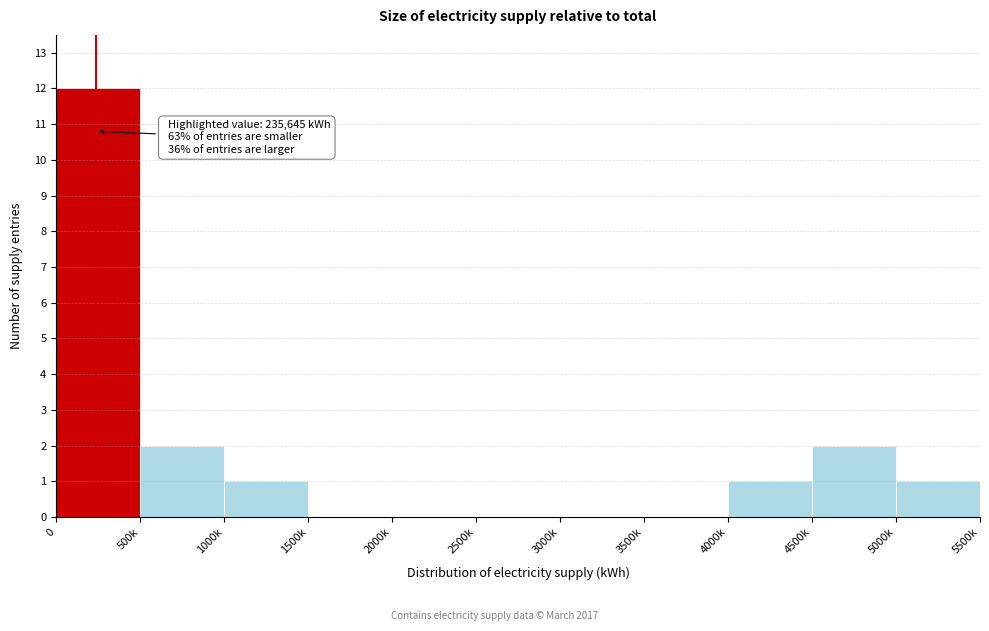

Reading left to right, extract all data points from this chart.

0=12	500k=2	1000k=1	1500k=0	2000k=0	2500k=0	3000k=0	3500k=0	4000k=1	4500k=2	5000k=1